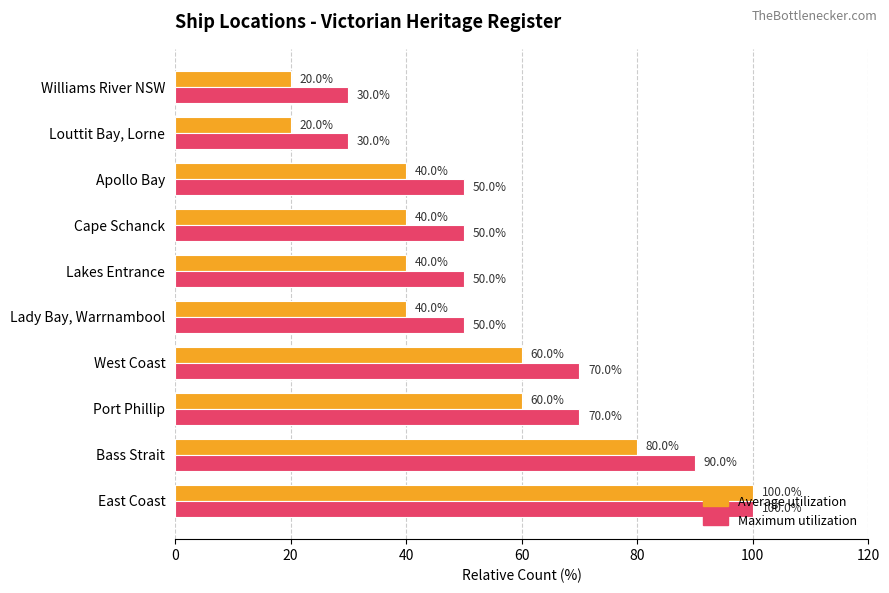

What are all the series names shown in the legend?

Average utilization, Maximum utilization